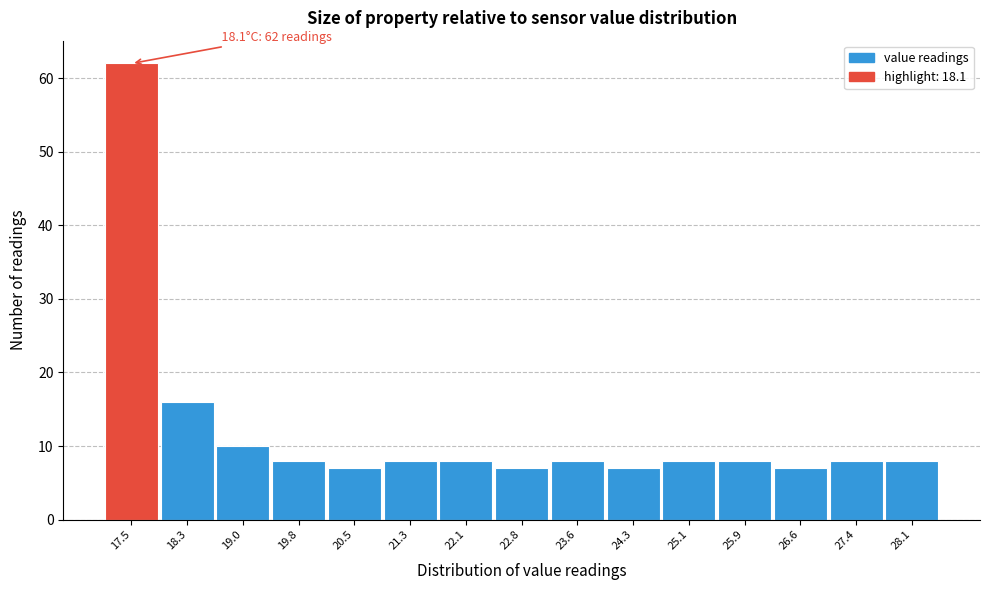

Reading right to left, what are all the values shown in this chart?

8	8	7	8	8	7	8	7	8	8	7	8	10	16	62